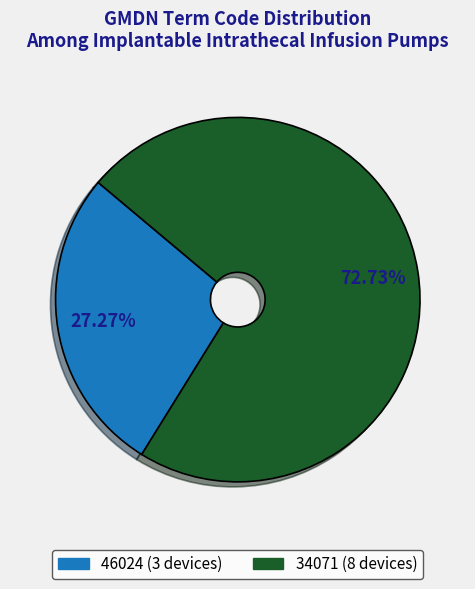

Is there any slice that represents more than half of the pie?

Yes